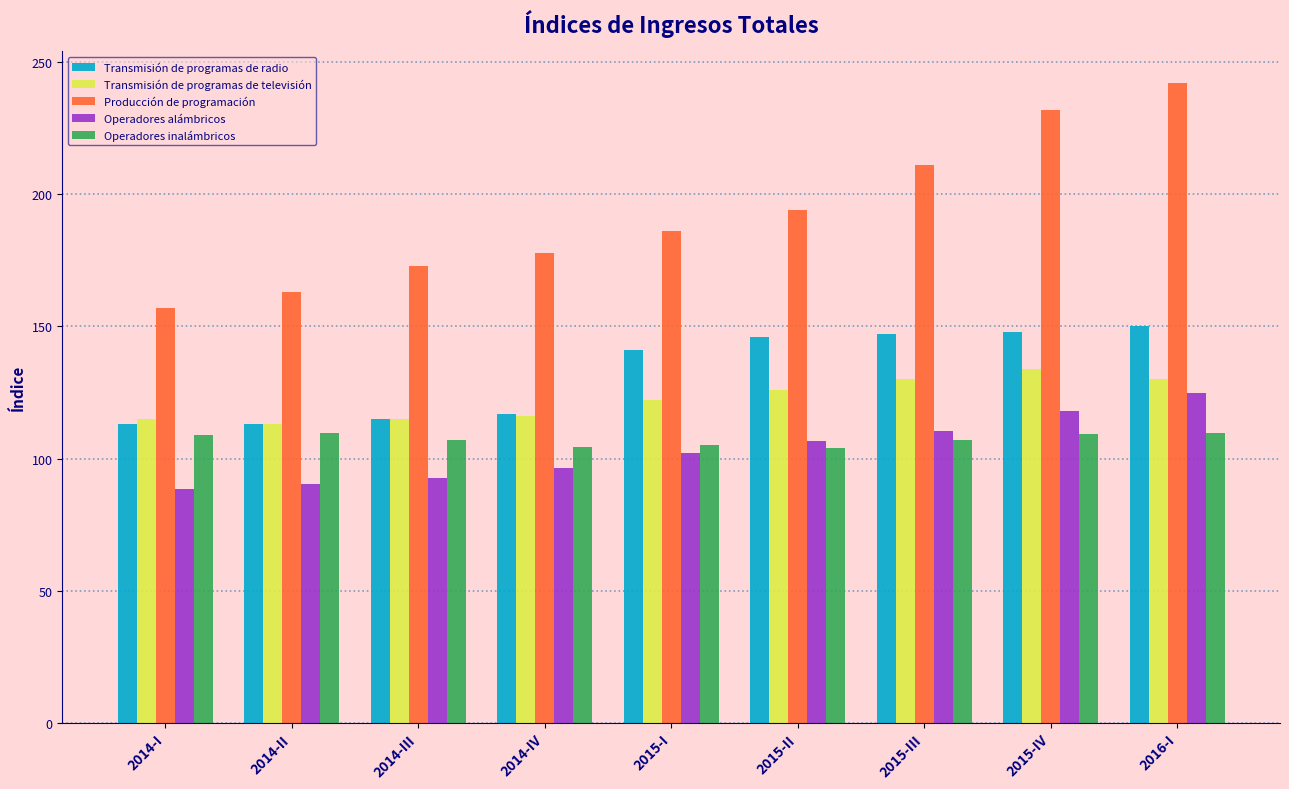

What is the label of the 5th bar from the left?

2015-I